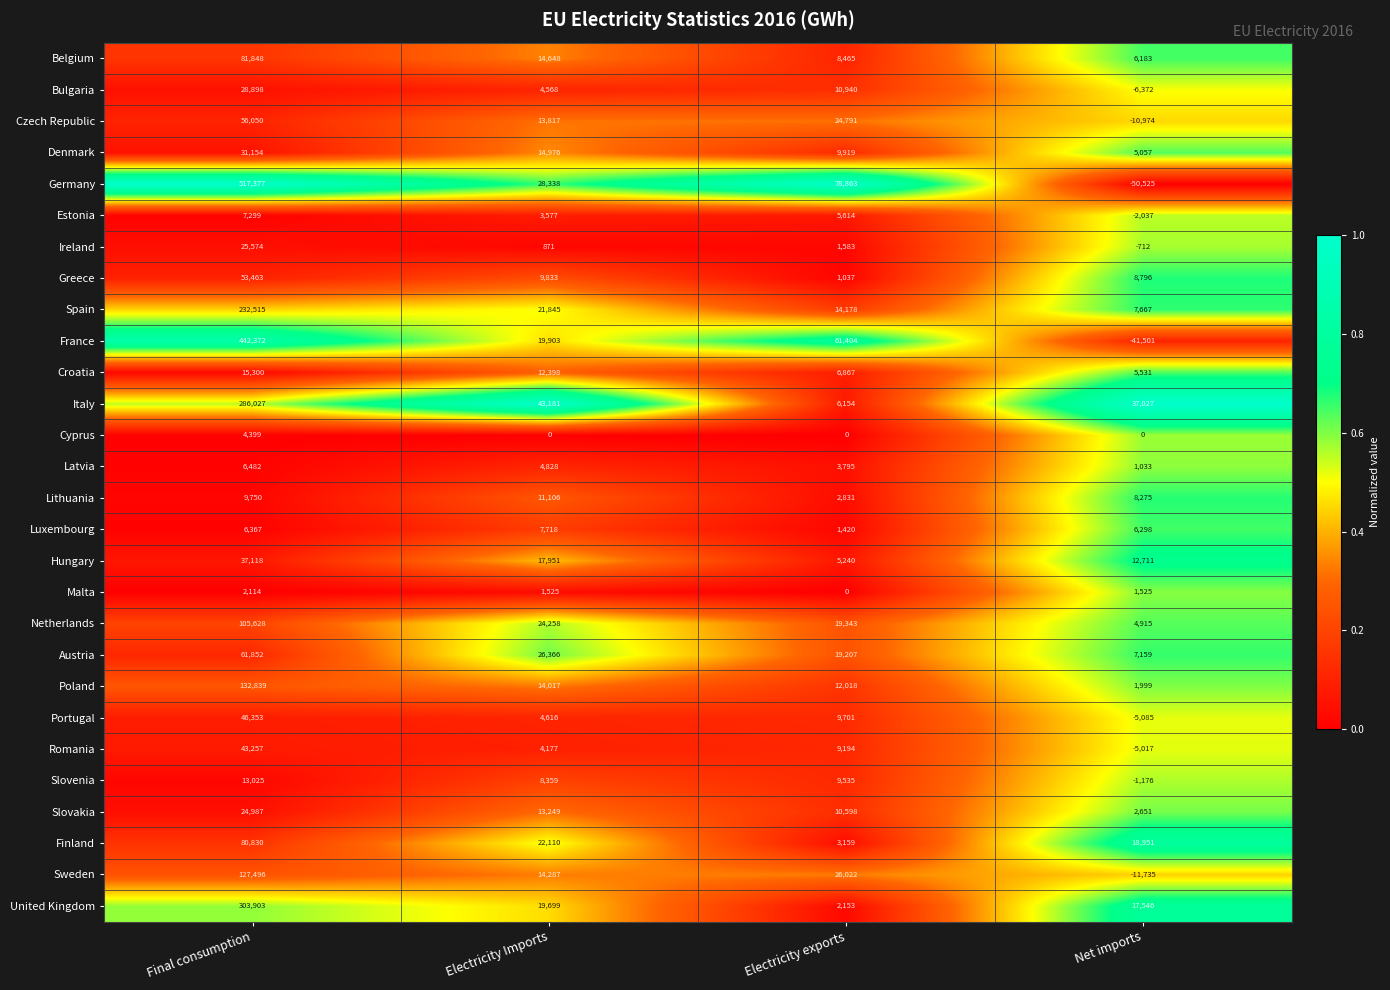

Is it true that France equals 442372 at Final consumption?

True